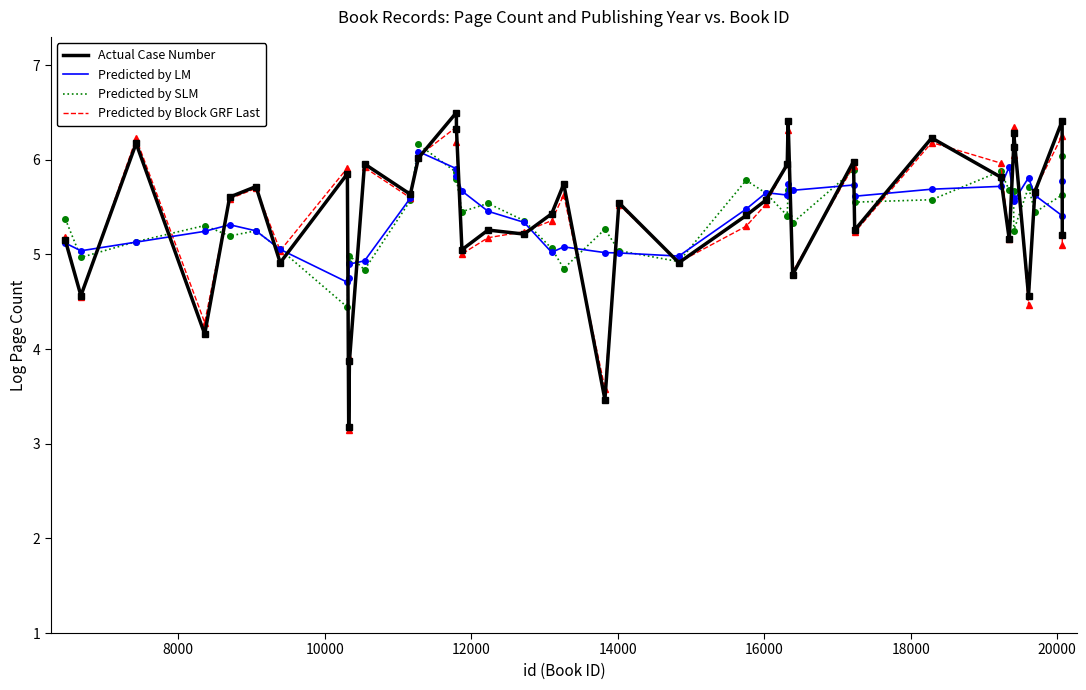

How many distinct data groups are displayed?

4